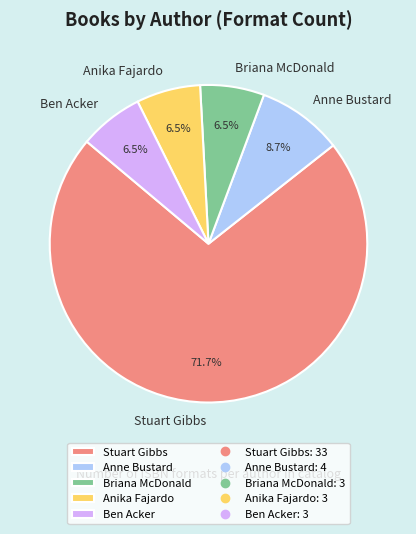

True or false: Anne Bustard accounts for 19% of the total.

False